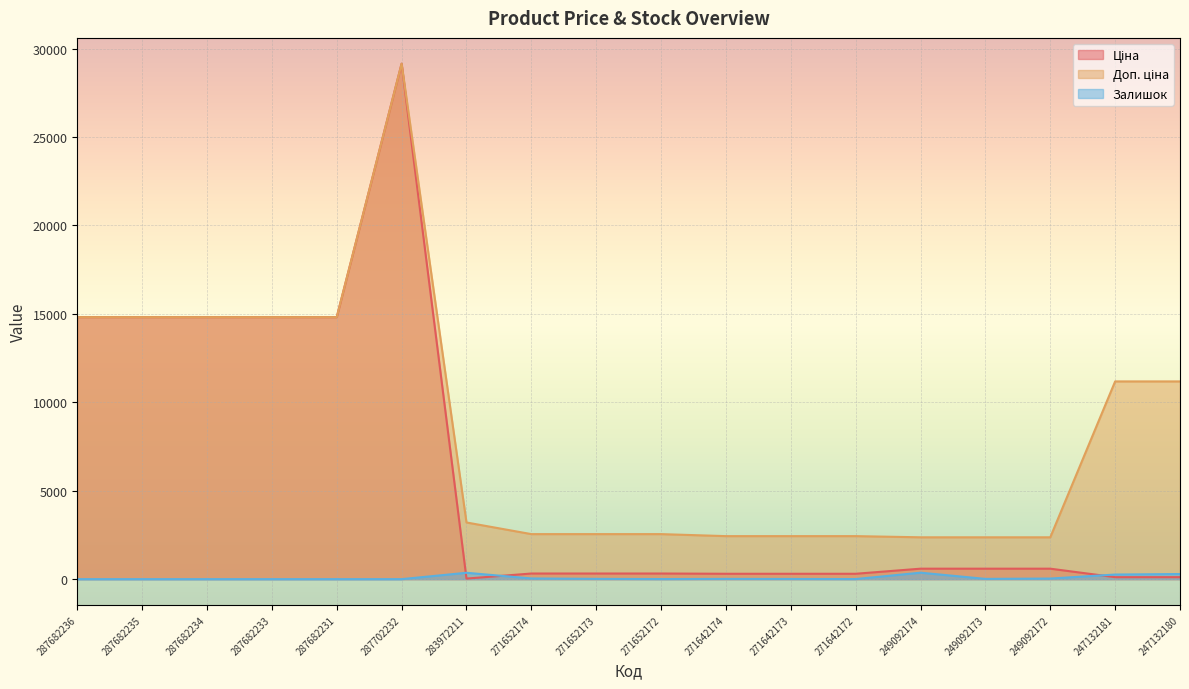

Rank the categories by Ціна value from highest to lowest.

287702232, 287682236, 287682235, 287682234, 287682233, 287682231, 249092174, 249092173, 249092172, 271652174, 271652173, 271652172, 271642174, 271642173, 271642172, 247132181, 247132180, 283972211